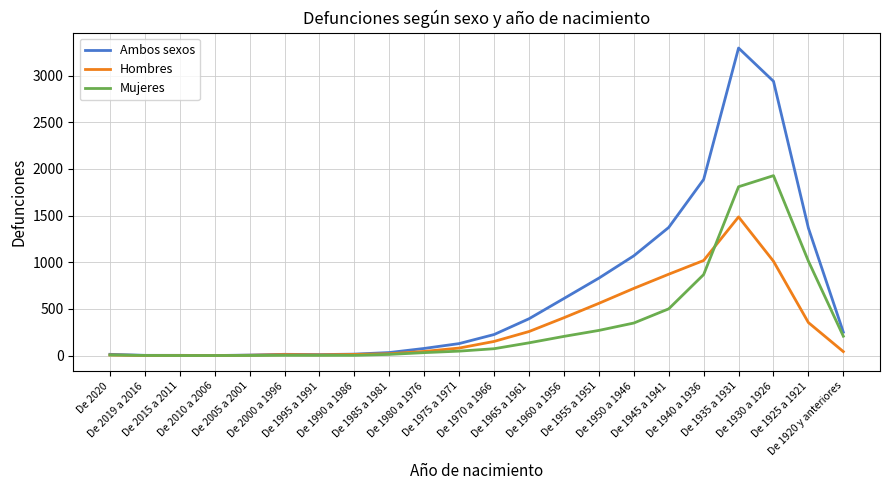

What is the maximum value shown in the chart?

3295